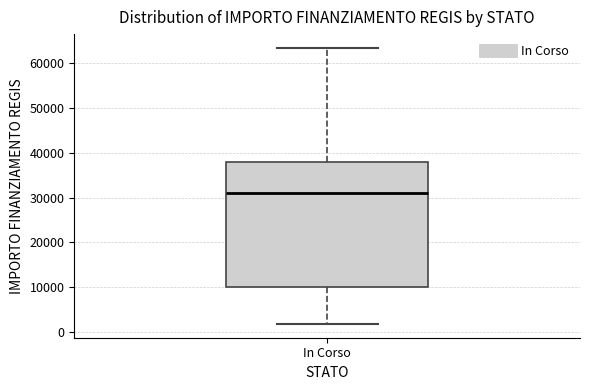

Transcribe this box plot: give where the median line is, the range the box spans, and where the two whiskers end, as read against the y-axis. The values are not printed on the chart, so give them approximately, as read against the axis.

median 31000, box 10000 to 38000, whiskers 2000 to 63000